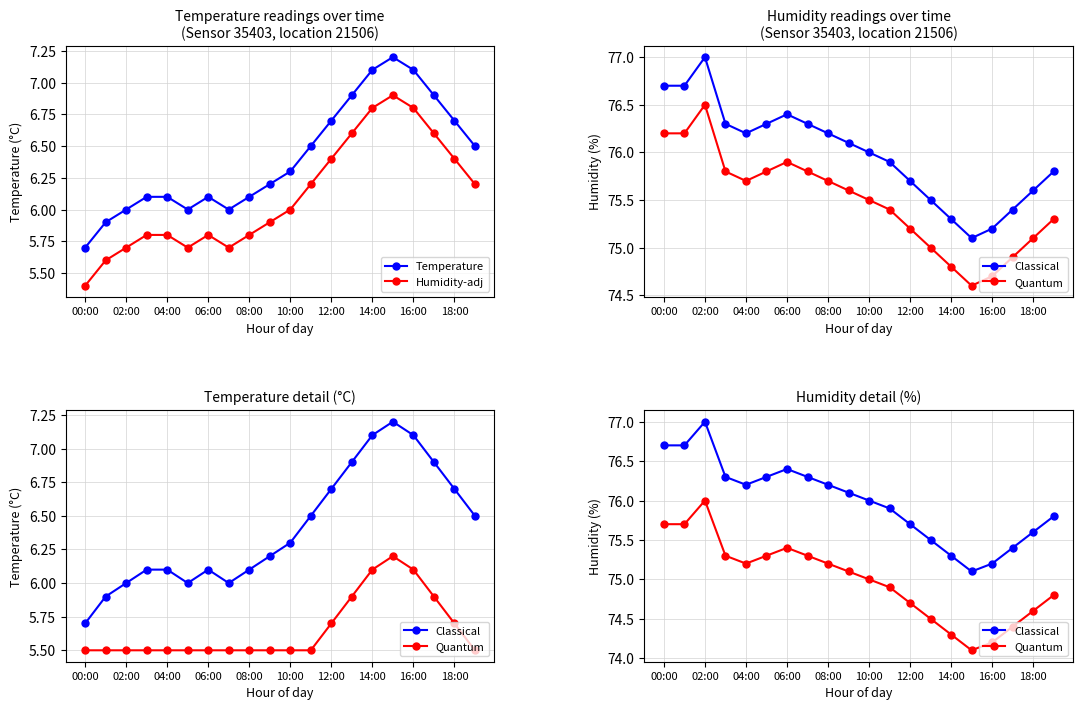

True or false: Temperature has more than 2 interior local peaks.

False